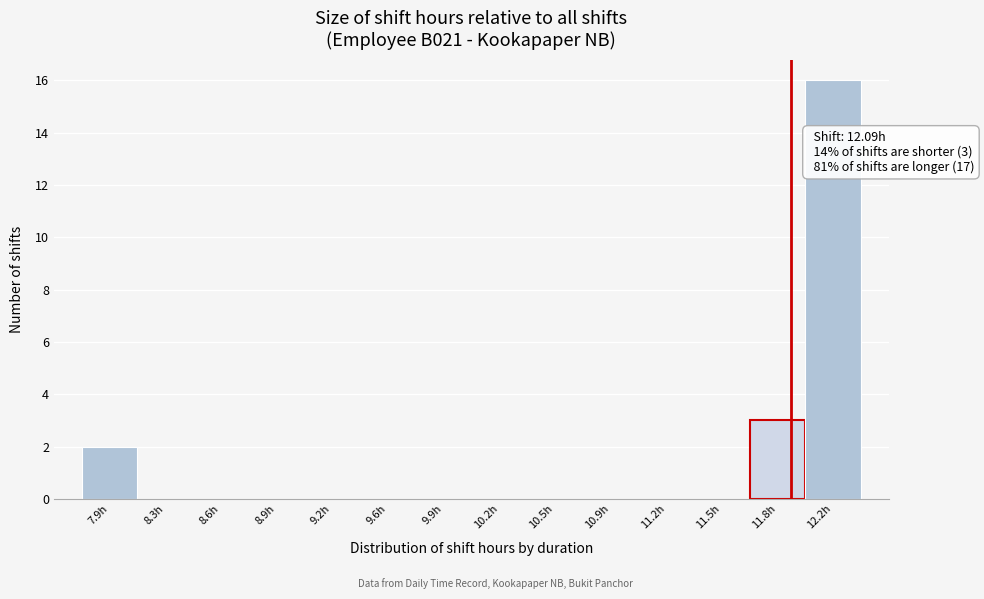

Reading right to left, what are all the values shown in this chart?

12.2h=16	11.8h=3	11.5h=0	11.2h=0	10.9h=0	10.5h=0	10.2h=0	9.9h=0	9.6h=0	9.2h=0	8.9h=0	8.6h=0	8.3h=0	7.9h=2